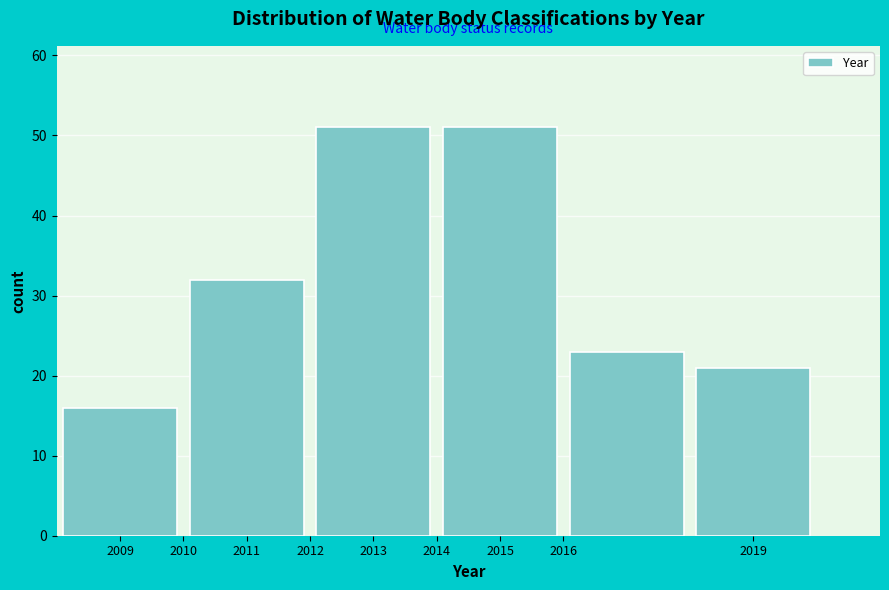

What is the height of the bar covering 2010 to 2012 on the x-axis? The values are not printed on the chart, so give them approximately, as read against the axis.

32